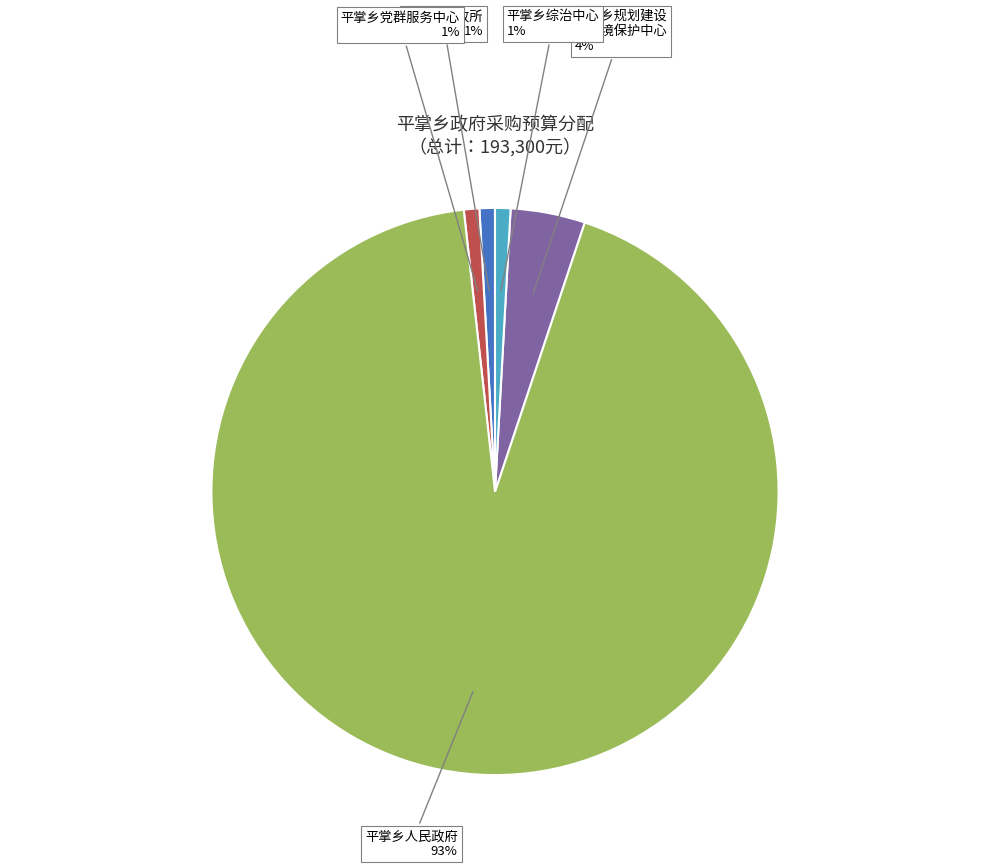

Between 平掌乡综治中心 and 平掌乡规划建设 和环境保护中心, which is larger?

平掌乡规划建设 和环境保护中心